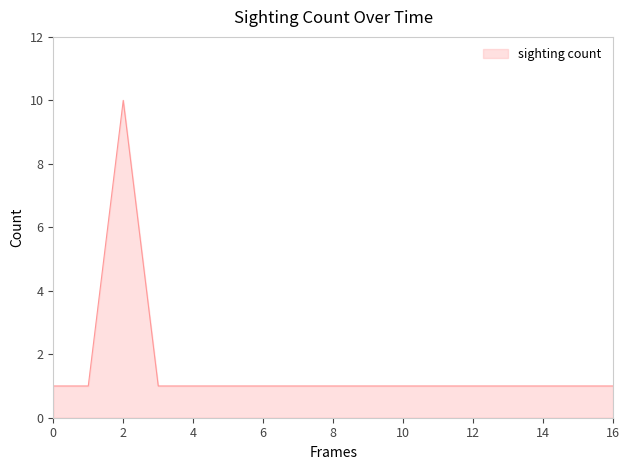

Count the number of data series in this chart.

1